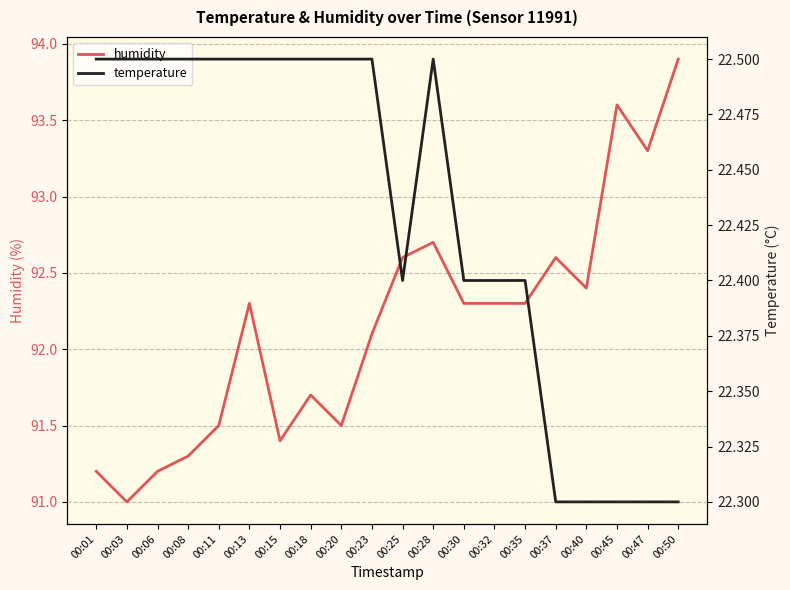

Rank the series by their average value, from highest to lowest.

humidity, temperature